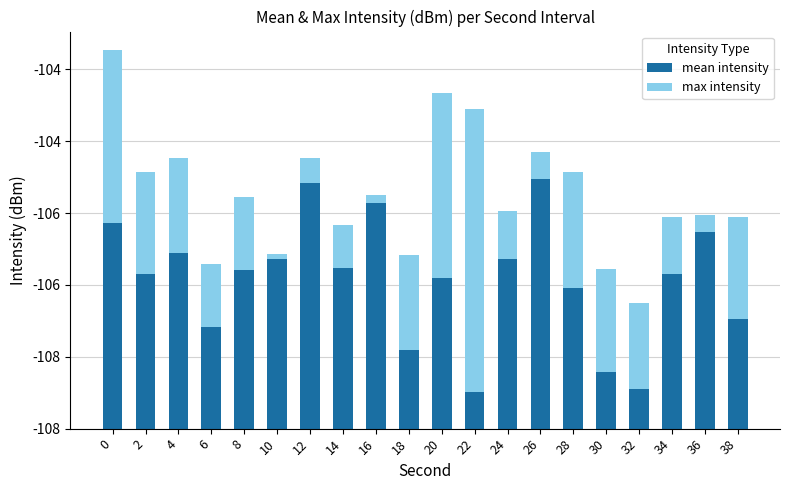

What are all the series names shown in the legend?

mean intensity, max intensity